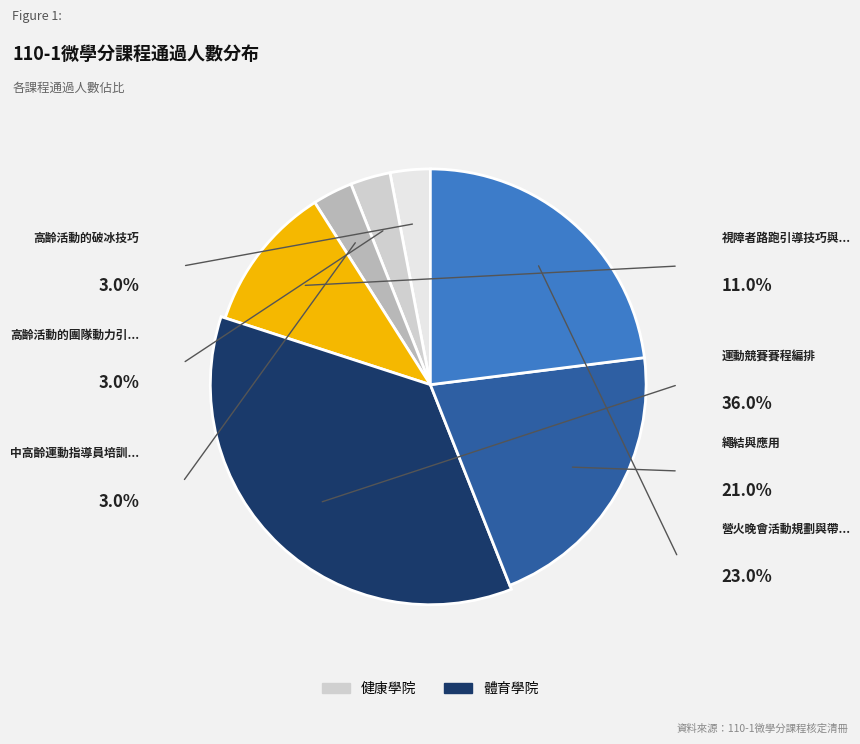

To the nearest percent, what percentage of the pie is 高齡活動的破冰技巧?

3%